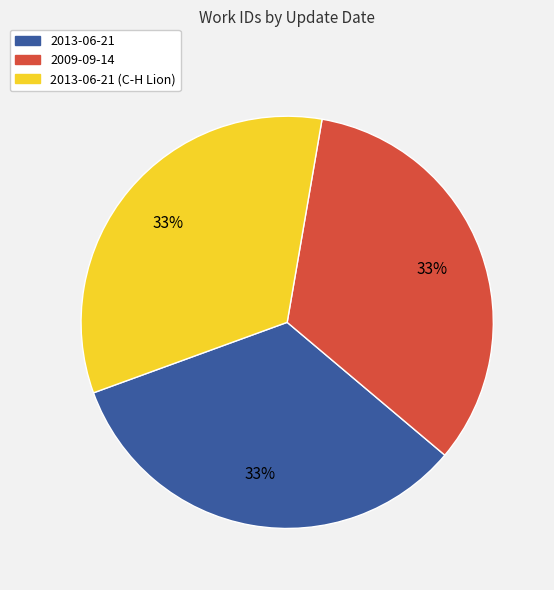

Is there a majority slice in this chart?

No